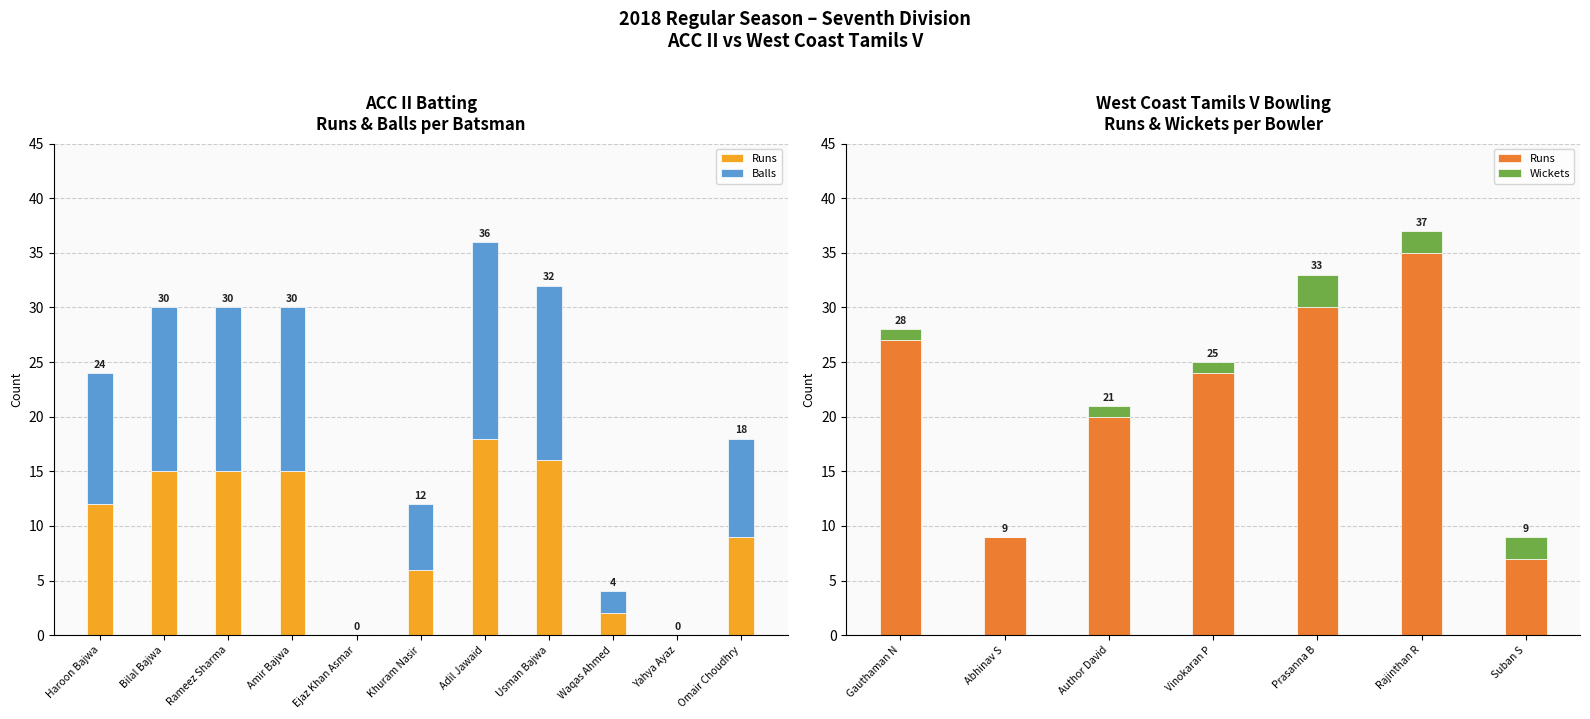

What is the difference between the Balls values at Amir Bajwa and Omair Choudhry?

6